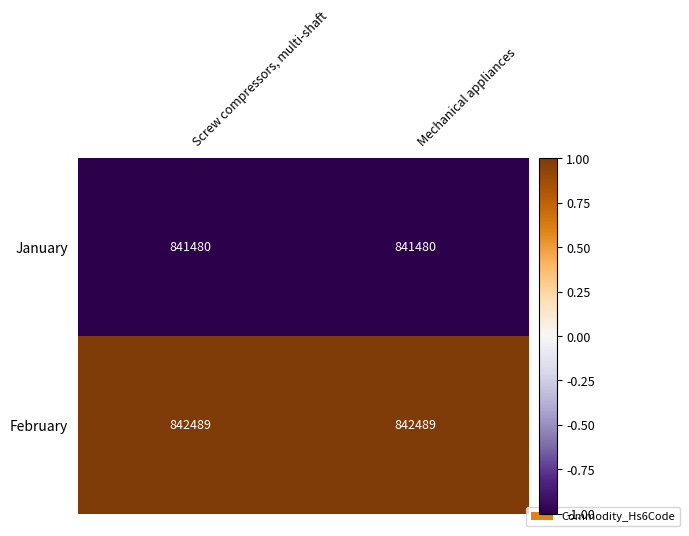

At Screw compressors, multi-shaft, list the series in order from largest to smallest.

February, January